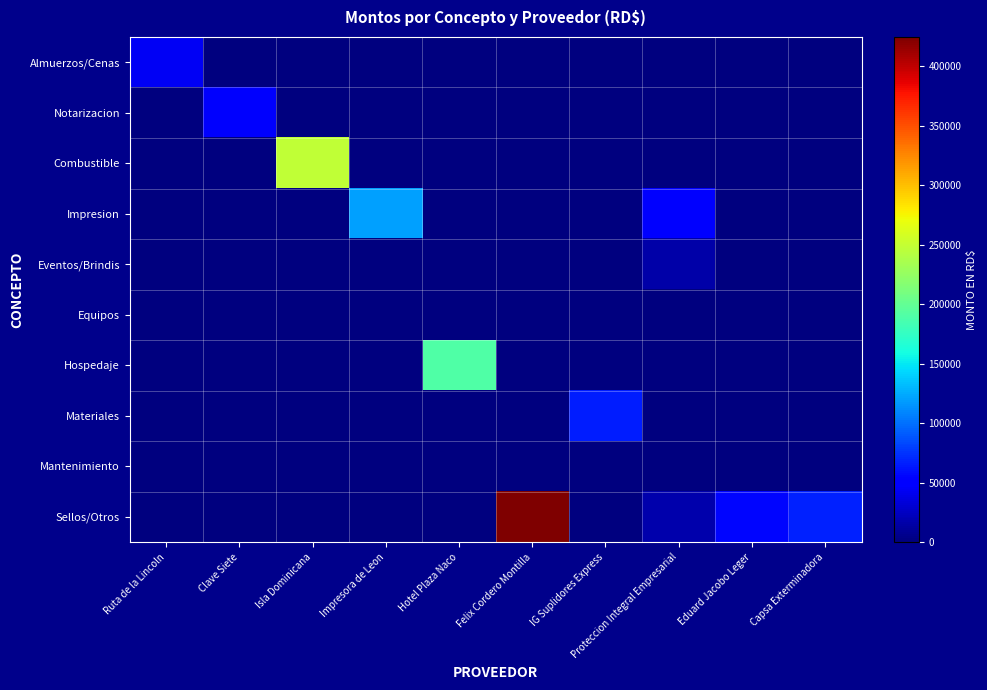

Reading right to left, extract all data points from this chart.

Almuerzos/Cenas: Capsa Exterminadora=0.0	Eduard Jacobo Leger=0.0	Proteccion Integral Empresarial=0.0	IG Suplidores Express=0.0	Felix Cordero Montilla=0.0	Hotel Plaza Naco=0.0	Impresora de Leon=0.0	Isla Dominicana=0.0	Clave Siete=0.0	Ruta de la Lincoln=43559.8
Notarizacion: Capsa Exterminadora=0.0	Eduard Jacobo Leger=0.0	Proteccion Integral Empresarial=0.0	IG Suplidores Express=0.0	Felix Cordero Montilla=0.0	Hotel Plaza Naco=0.0	Impresora de Leon=0.0	Isla Dominicana=0.0	Clave Siete=47200.0	Ruta de la Lincoln=0.0
Combustible: Capsa Exterminadora=0.0	Eduard Jacobo Leger=0.0	Proteccion Integral Empresarial=0.0	IG Suplidores Express=0.0	Felix Cordero Montilla=0.0	Hotel Plaza Naco=0.0	Impresora de Leon=0.0	Isla Dominicana=248000.0	Clave Siete=0.0	Ruta de la Lincoln=0.0
Impresion: Capsa Exterminadora=0.0	Eduard Jacobo Leger=0.0	Proteccion Integral Empresarial=53100.0	IG Suplidores Express=0.0	Felix Cordero Montilla=0.0	Hotel Plaza Naco=0.0	Impresora de Leon=120006.0	Isla Dominicana=0.0	Clave Siete=0.0	Ruta de la Lincoln=0.0
Eventos/Brindis: Capsa Exterminadora=0.0	Eduard Jacobo Leger=0.0	Proteccion Integral Empresarial=16520.0	IG Suplidores Express=0.0	Felix Cordero Montilla=0.0	Hotel Plaza Naco=0.0	Impresora de Leon=0.0	Isla Dominicana=0.0	Clave Siete=0.0	Ruta de la Lincoln=0.0
Equipos: Capsa Exterminadora=0.0	Eduard Jacobo Leger=0.0	Proteccion Integral Empresarial=0.0	IG Suplidores Express=0.0	Felix Cordero Montilla=0.0	Hotel Plaza Naco=0.0	Impresora de Leon=0.0	Isla Dominicana=0.0	Clave Siete=0.0	Ruta de la Lincoln=0.0
Hospedaje: Capsa Exterminadora=0.0	Eduard Jacobo Leger=0.0	Proteccion Integral Empresarial=0.0	IG Suplidores Express=0.0	Felix Cordero Montilla=0.0	Hotel Plaza Naco=190210.3	Impresora de Leon=0.0	Isla Dominicana=0.0	Clave Siete=0.0	Ruta de la Lincoln=0.0
Materiales: Capsa Exterminadora=0.0	Eduard Jacobo Leger=0.0	Proteccion Integral Empresarial=0.0	IG Suplidores Express=65773.9	Felix Cordero Montilla=0.0	Hotel Plaza Naco=0.0	Impresora de Leon=0.0	Isla Dominicana=0.0	Clave Siete=0.0	Ruta de la Lincoln=0.0
Mantenimiento: Capsa Exterminadora=0.0	Eduard Jacobo Leger=0.0	Proteccion Integral Empresarial=0.0	IG Suplidores Express=0.0	Felix Cordero Montilla=0.0	Hotel Plaza Naco=0.0	Impresora de Leon=0.0	Isla Dominicana=0.0	Clave Siete=0.0	Ruta de la Lincoln=0.0
Sellos/Otros: Capsa Exterminadora=66550.0	Eduard Jacobo Leger=54869.9	Proteccion Integral Empresarial=17110.0	IG Suplidores Express=0.0	Felix Cordero Montilla=424800.0	Hotel Plaza Naco=0.0	Impresora de Leon=0.0	Isla Dominicana=0.0	Clave Siete=0.0	Ruta de la Lincoln=0.0